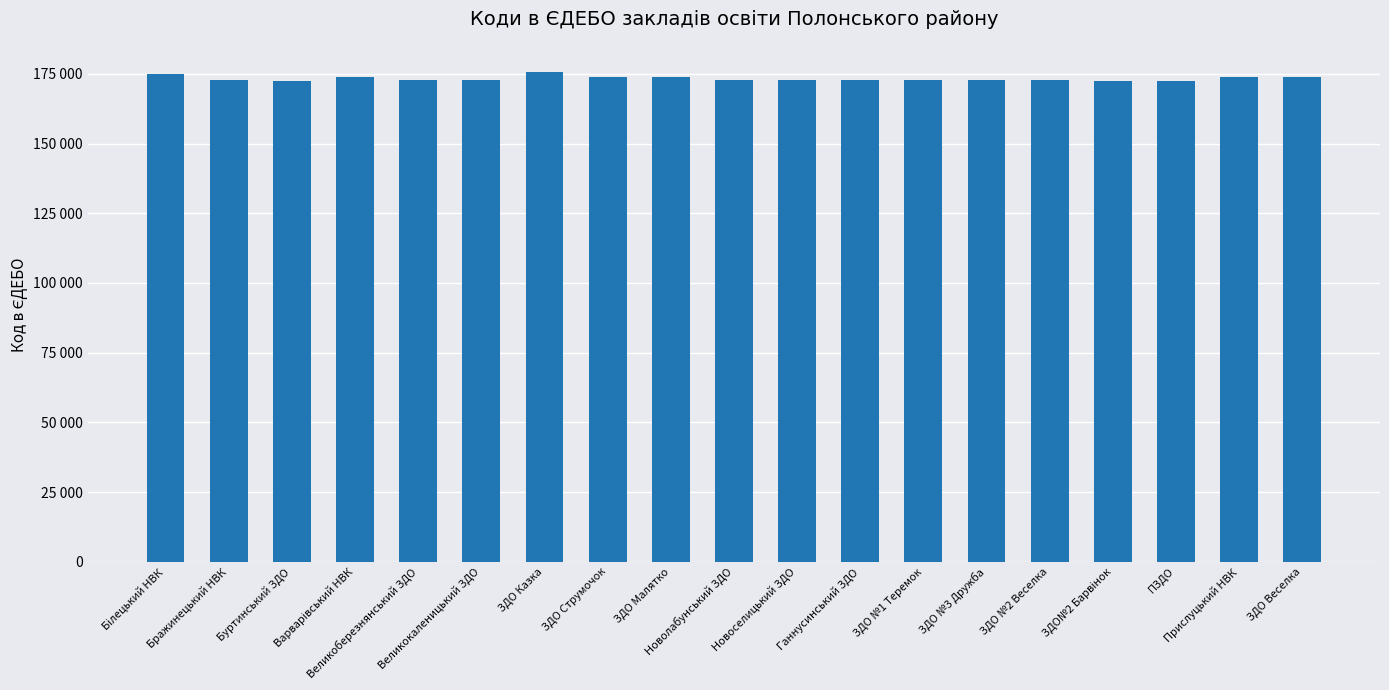

Rank the categories by value from highest to lowest.

ЗДО Казка, Білецький НВК, Варварівський НВК, Прислуцький НВК, ЗДО Малятко, ЗДО Струмочок, ЗДО Веселка, Бражинецький НВК, Ганнусинський ЗДО, Новолабунський ЗДО, Великокаленицький ЗДО, Великоберезнянський ЗДО, Новоселицький ЗДО, ЗДО №3 Дружба, ЗДО №2 Веселка, ЗДО №1 Теремок, Буртинський ЗДО, ЗДО№2 Барвінок, ПЗДО